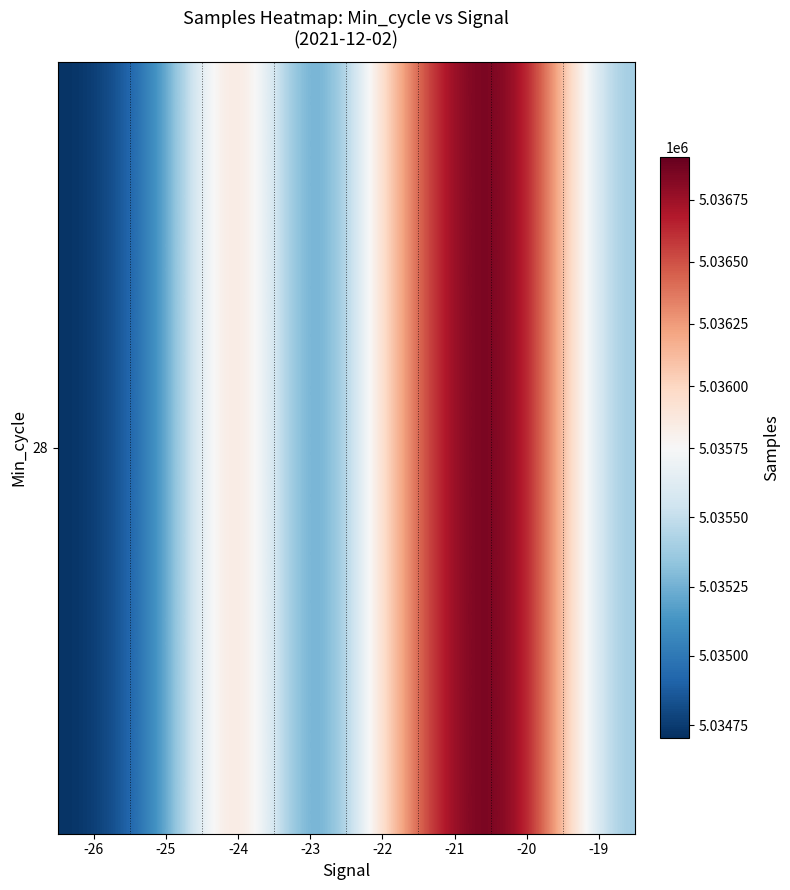

List the labels in order of value, smallest first.

-26, -23, -25, -19, -22, -24, -20, -21